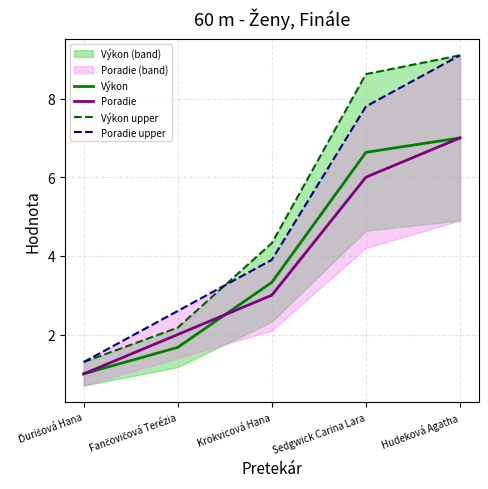

What is the sum of the Poradie upper values at Krokvicová Hana and Hudeková Agatha?

13.0